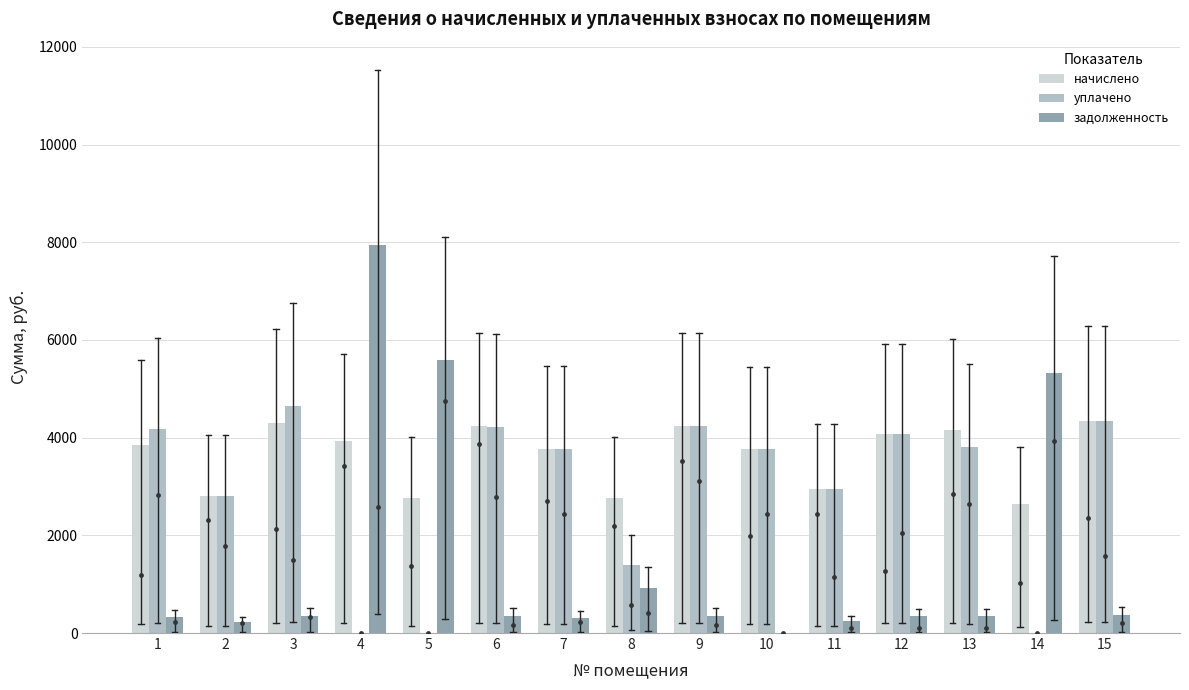

Which series reaches the minimum Y coordinate?

уплачено